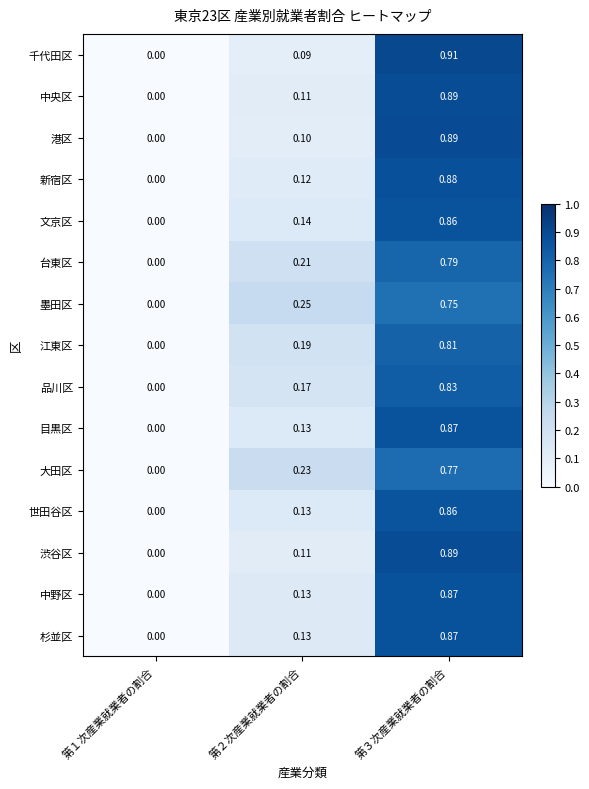

Is the value of 世田谷区 at 第３次産業就業者の割合 greater than the value of 渋谷区 at 第２次産業就業者の割合?

Yes